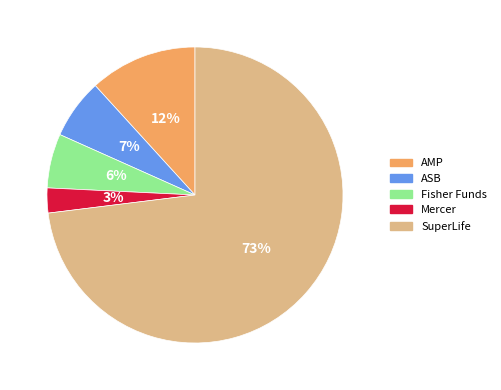

To the nearest percent, what is the average slice percentage?

20%